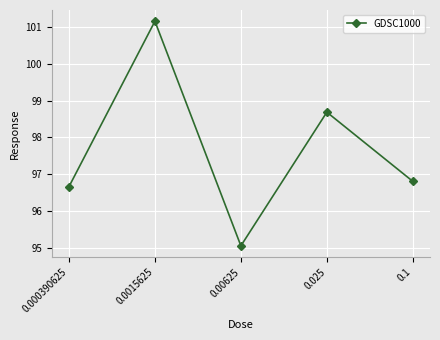

Where is the first local minimum?

0.00625